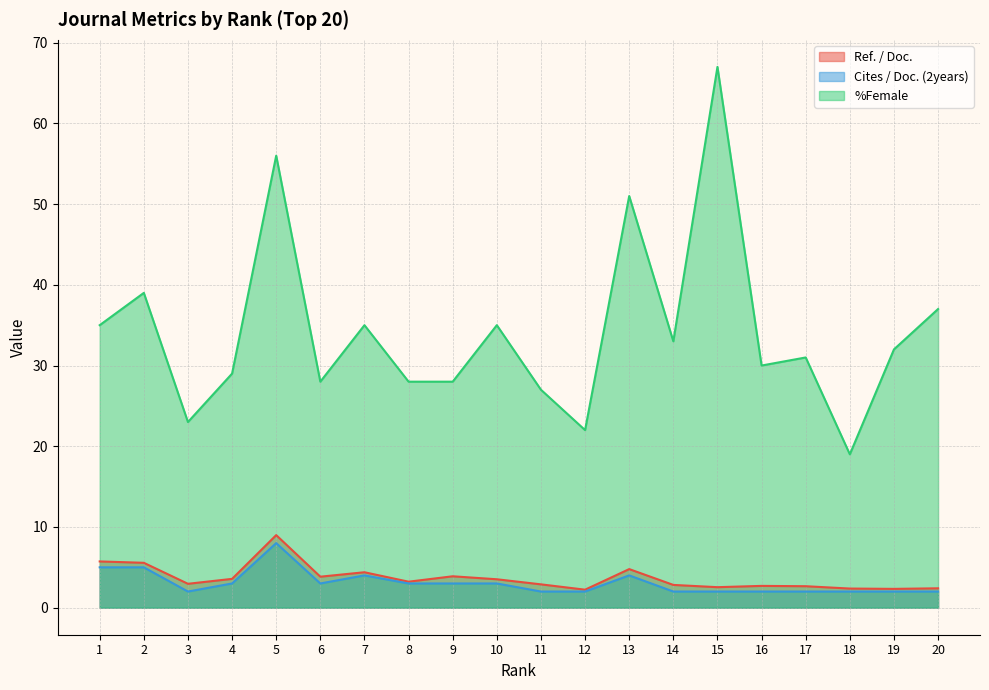

How many values in the Ref. / Doc. series exceed 3?

10